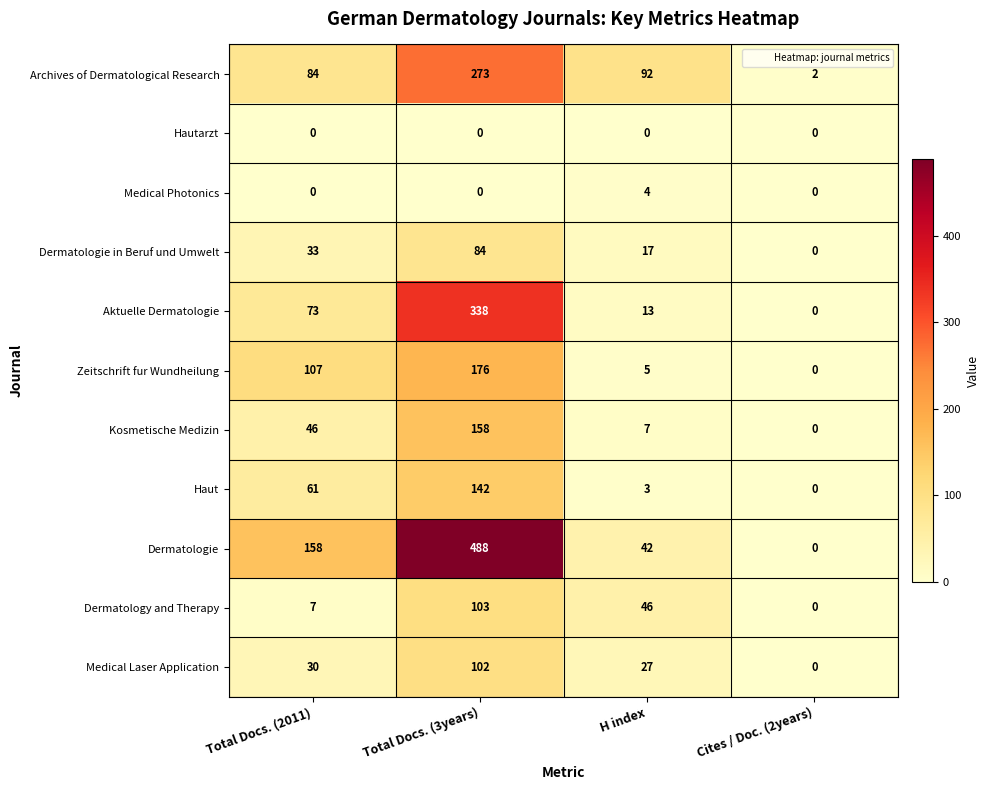

What is the spread (max minus min) of values at Cites / Doc. (2years)?

2